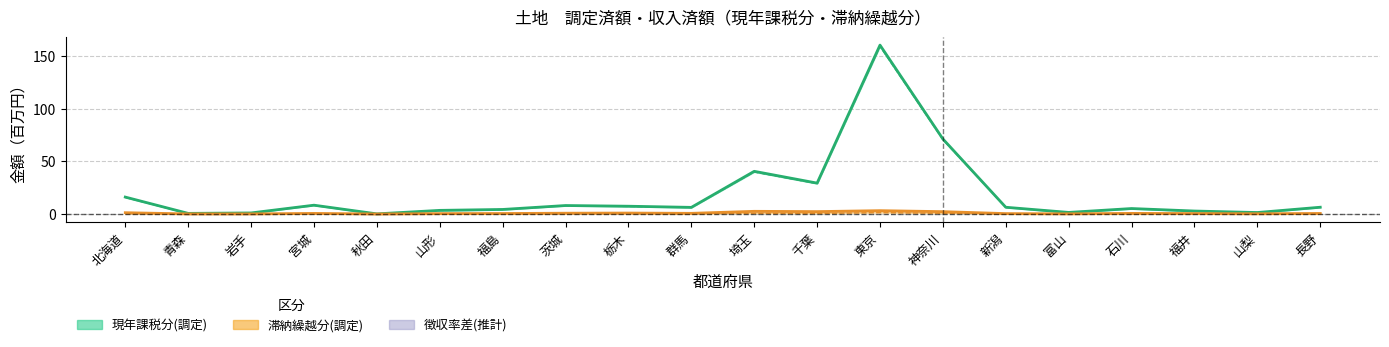

What is the difference between the second highest and second lowest values in the 滞納繰越分(収入) series?

2.5